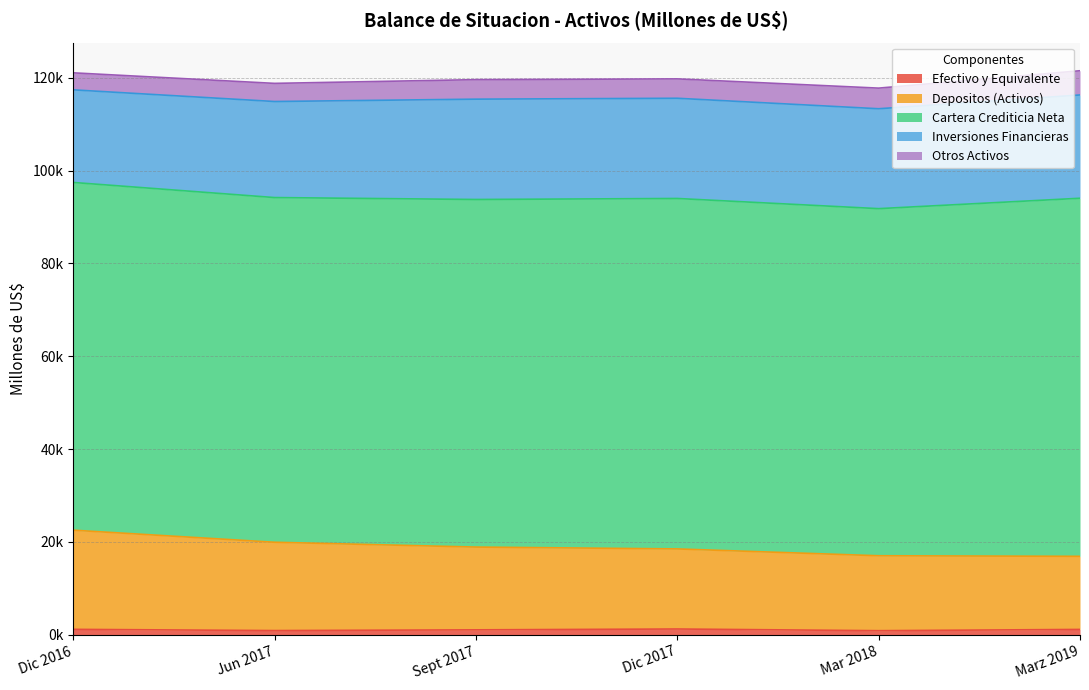

Read the Efectivo y Equivalente value at Jun 2017.

912.0